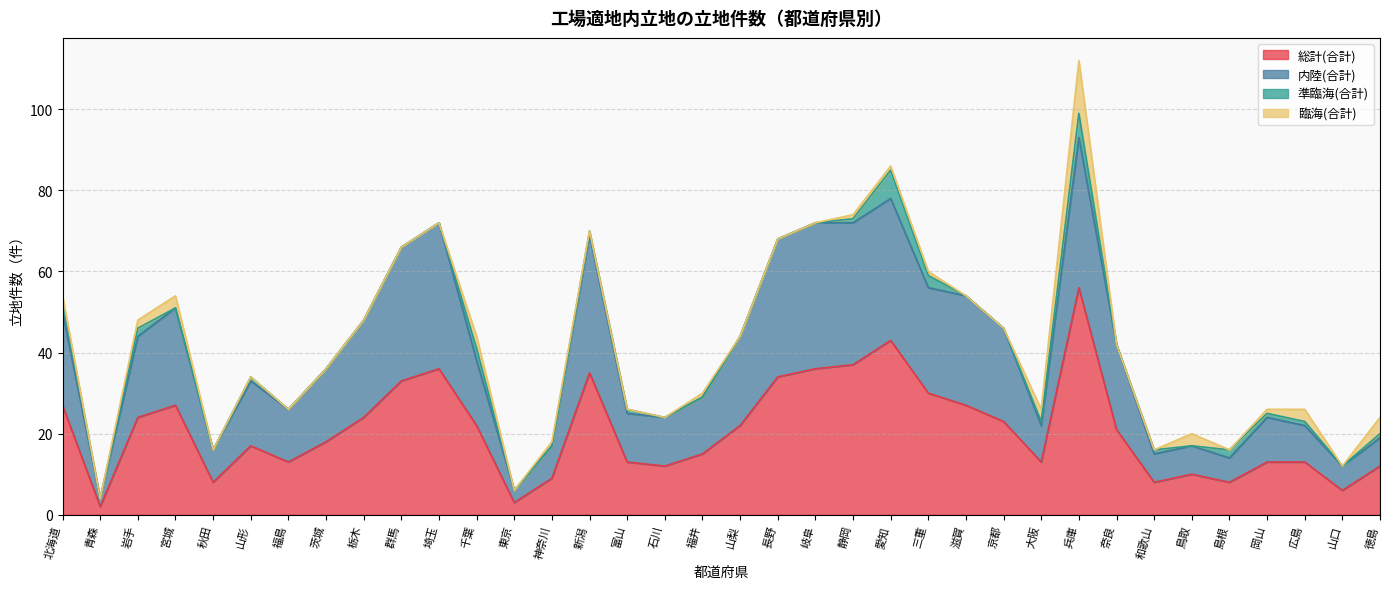

Is it true that 総計(合計) equals 6 at 福井?

False